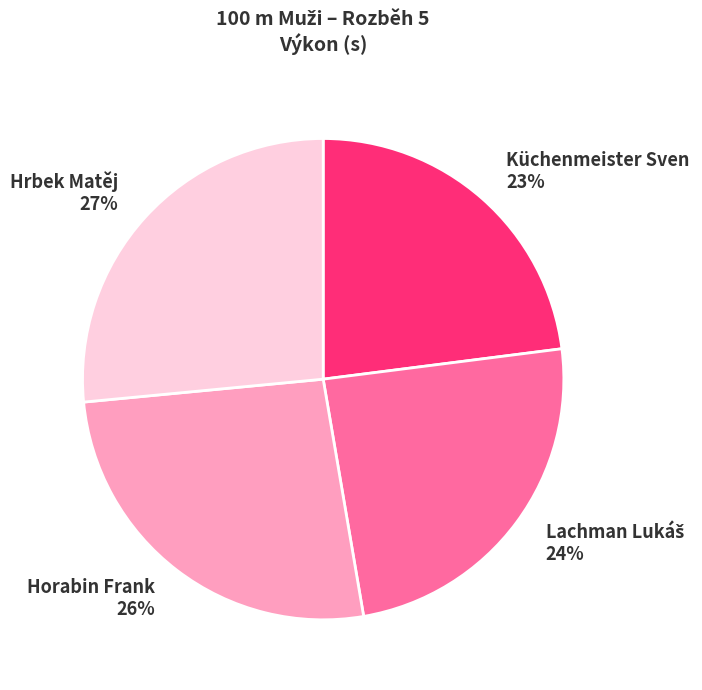

Does any single category account for the majority?

No